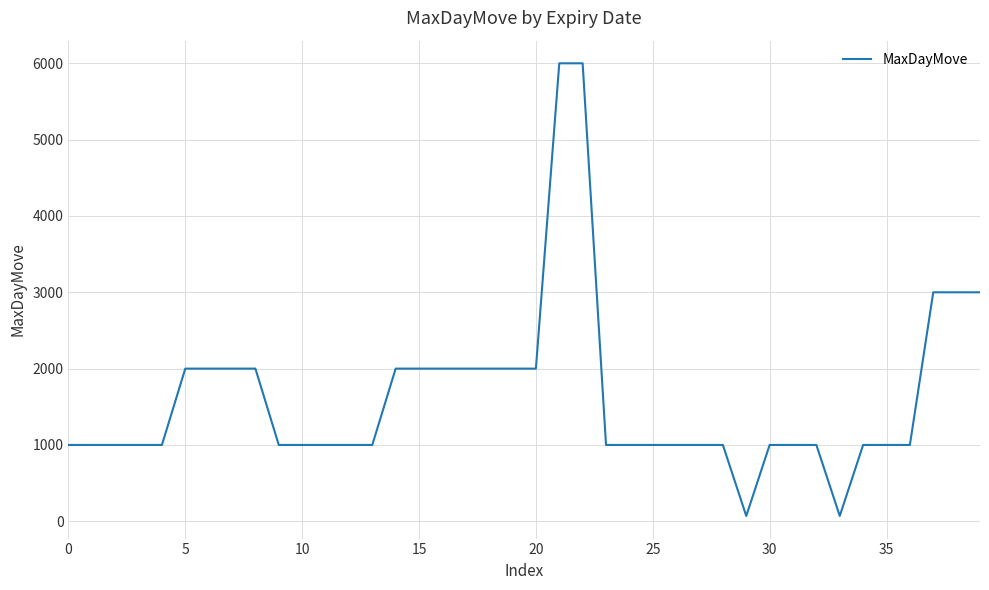

What is the greatest value displayed?

6000